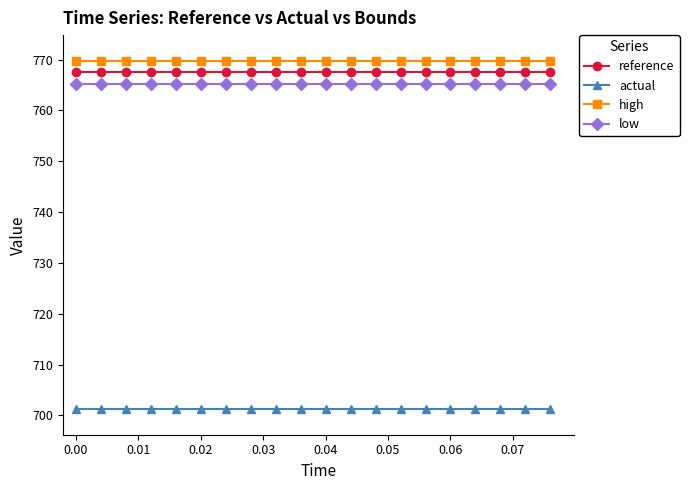

At how many categories does at least one series exceed 716?

20